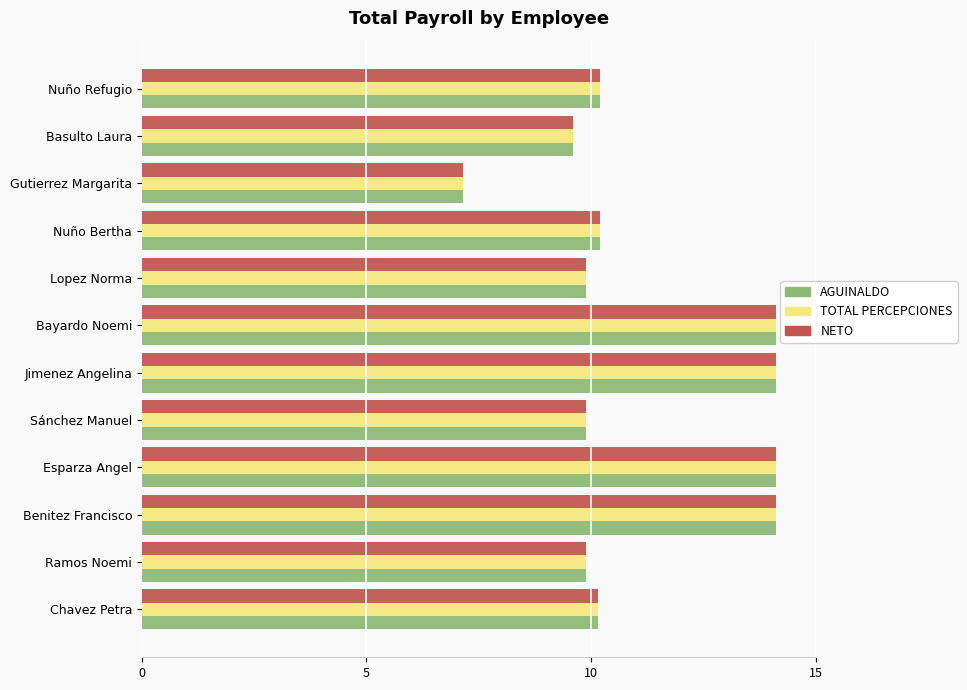

What is the total value across all series at Nuño Refugio?

30.6